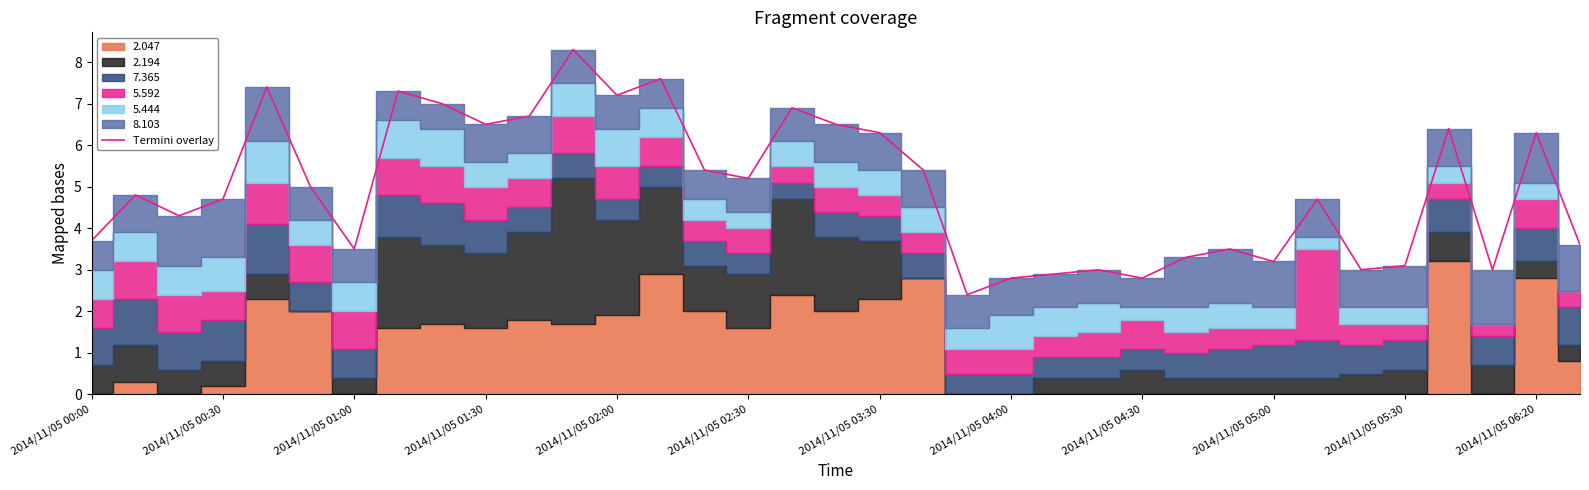

What is the minimum value for Termini overlay?

2.4